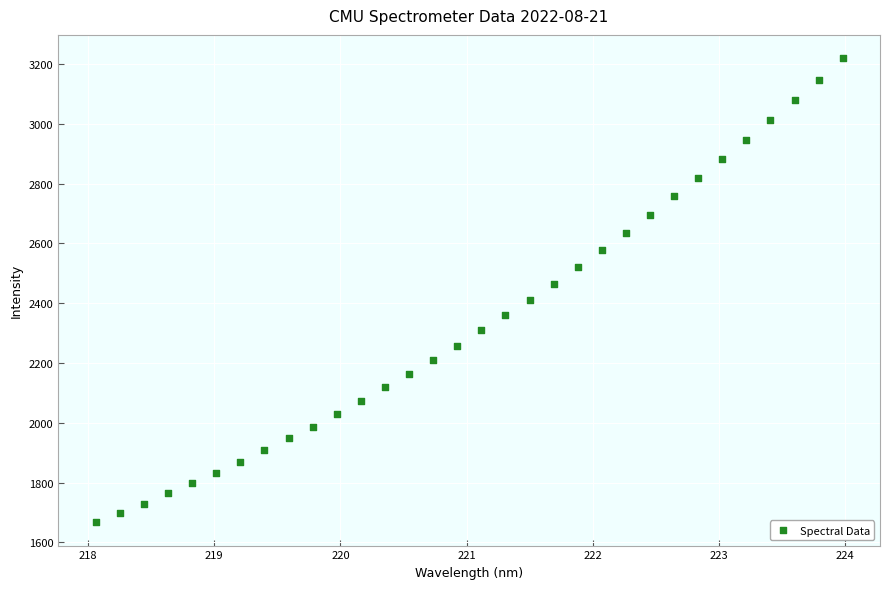

What is the range of Y values (max minus min)?

1552.8